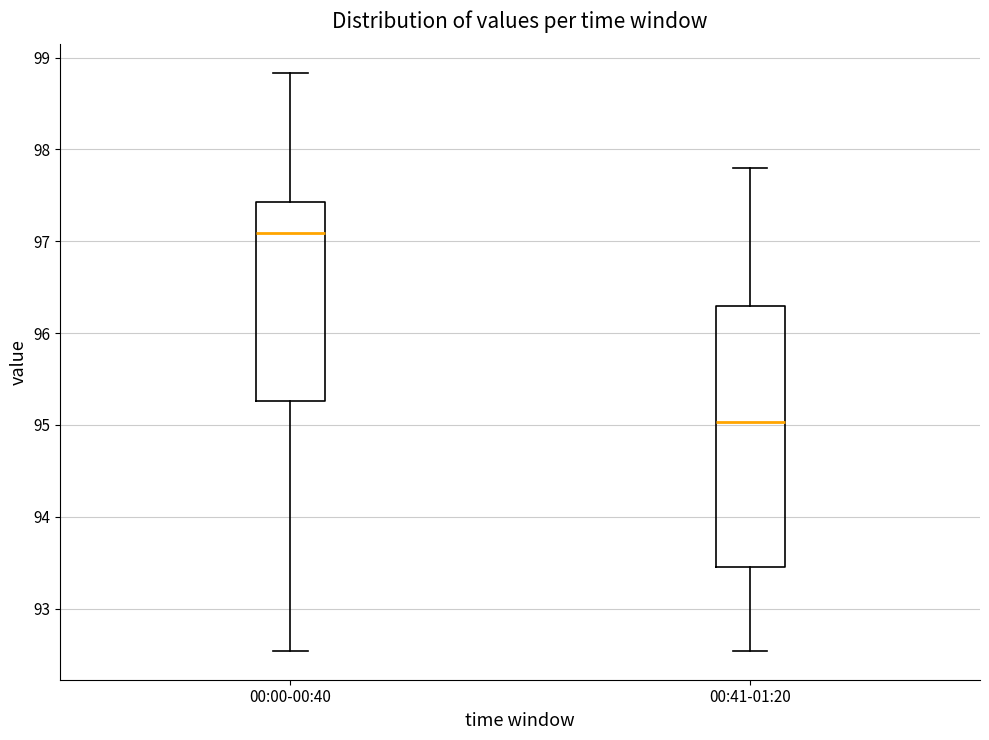

Reading left to right, transcribe this box plot: for each box, give where its median line is, the range the box spans, and where its two whiskers end, as read against the y-axis. The values are not printed on the chart, so give them approximately, as read against the axis.

00:00-00:40: median 97.1, box 95.3 to 97.4, whiskers 92.5 to 98.8
00:41-01:20: median 95.0, box 93.5 to 96.3, whiskers 92.5 to 97.8